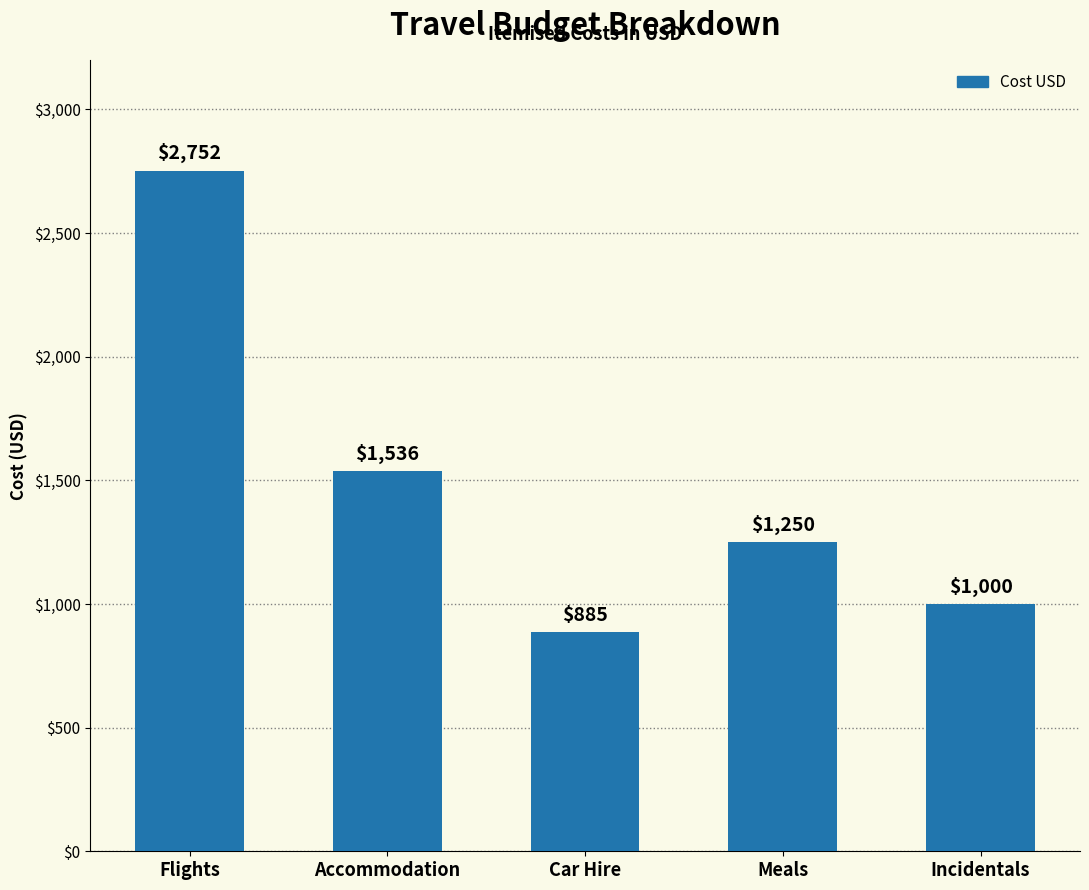

List the labels in order of value, largest first.

Flights, Accommodation, Meals, Incidentals, Car Hire